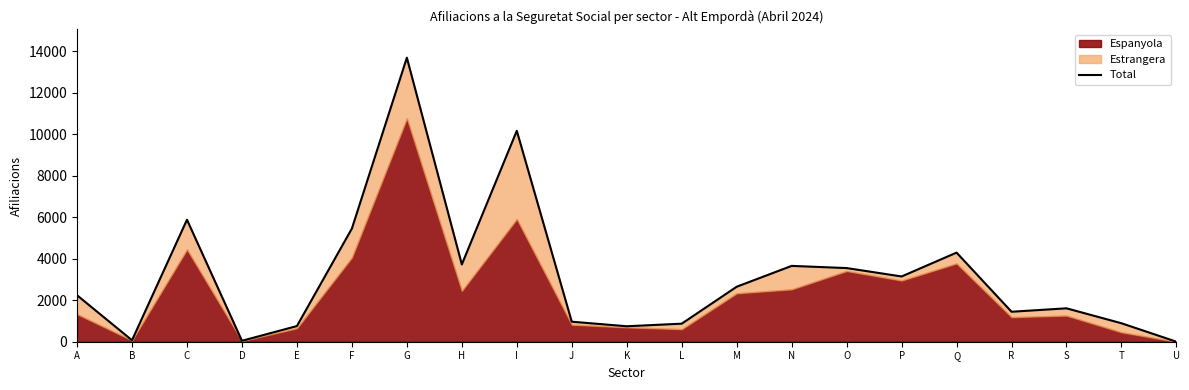

What is the change in value from G to R?

-12245